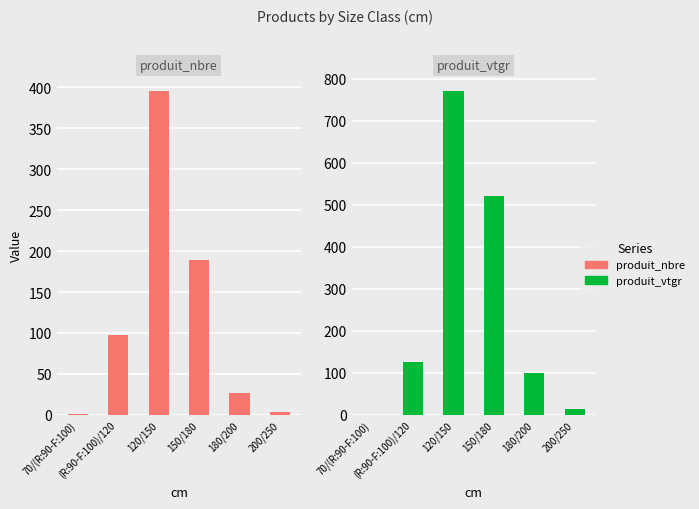

How many values in the produit_vtgr series exceed 125?

3